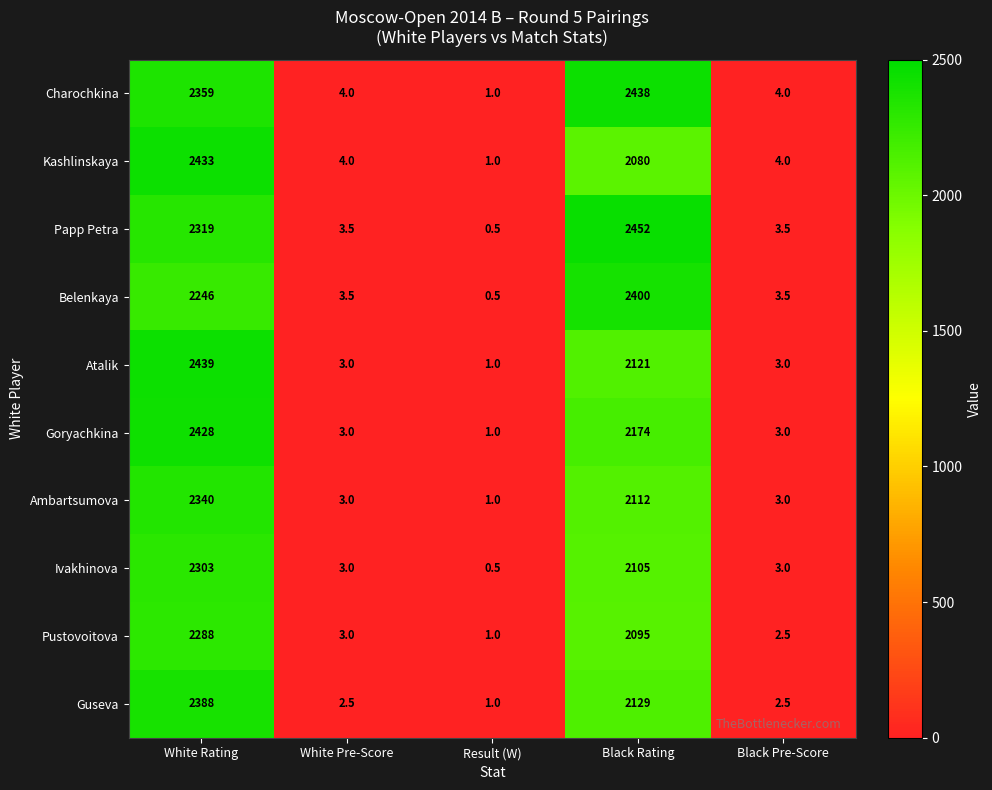

What is the total value across all series at White Rating?

23543.0